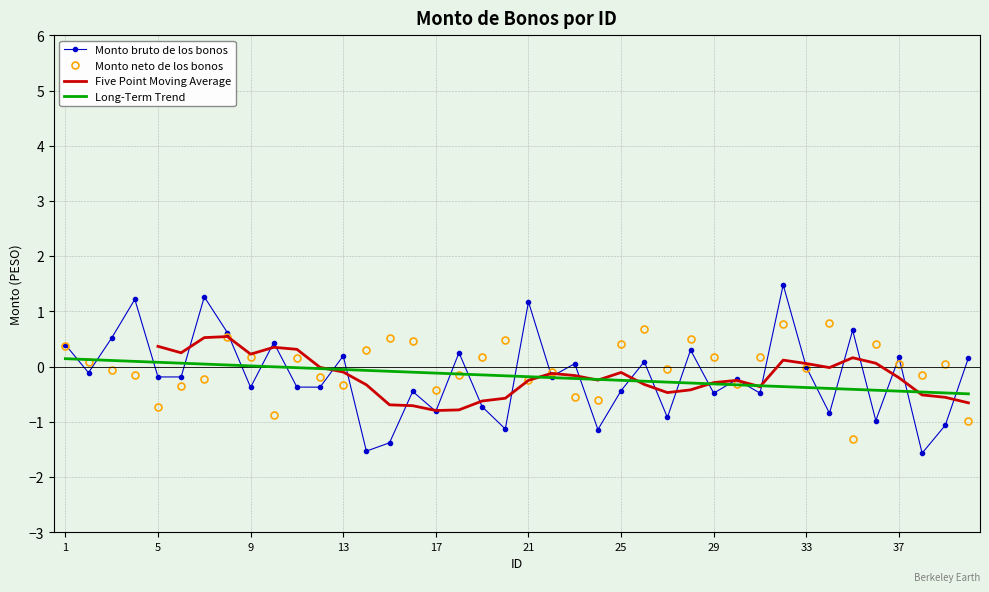

What is the lowest value of the Monto neto de los bonos series?

-1.3